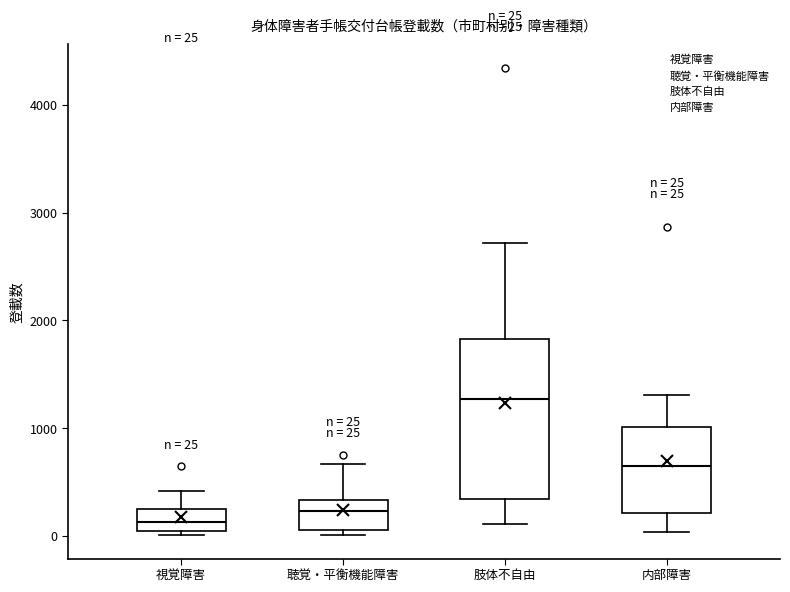

Comparing the boxes themselves (not the whiskers), which one is the tallest?

肢体不自由